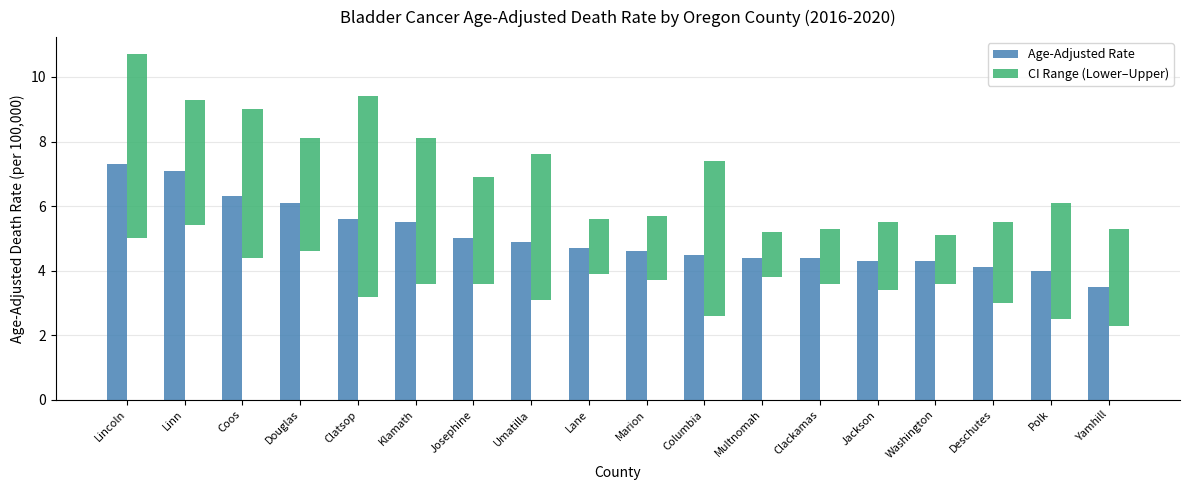

Is the value of Age-Adjusted Rate at Linn greater than the value of CI Range (Lower–Upper) at Douglas?

Yes